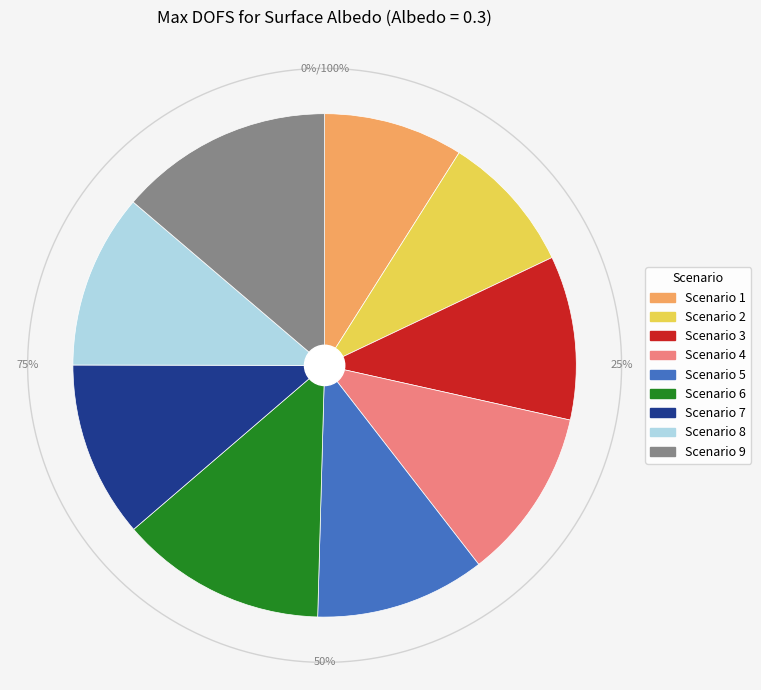

What percentage is the Scenario 5 slice, to the nearest percent?

11%